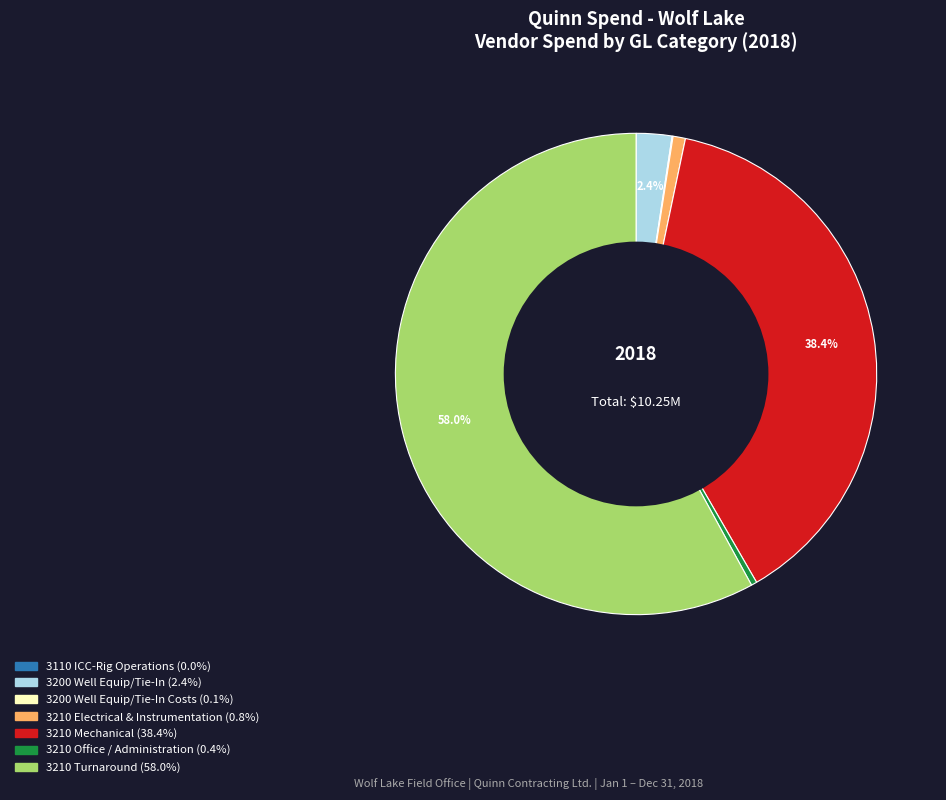

Is there any slice that represents more than half of the pie?

Yes